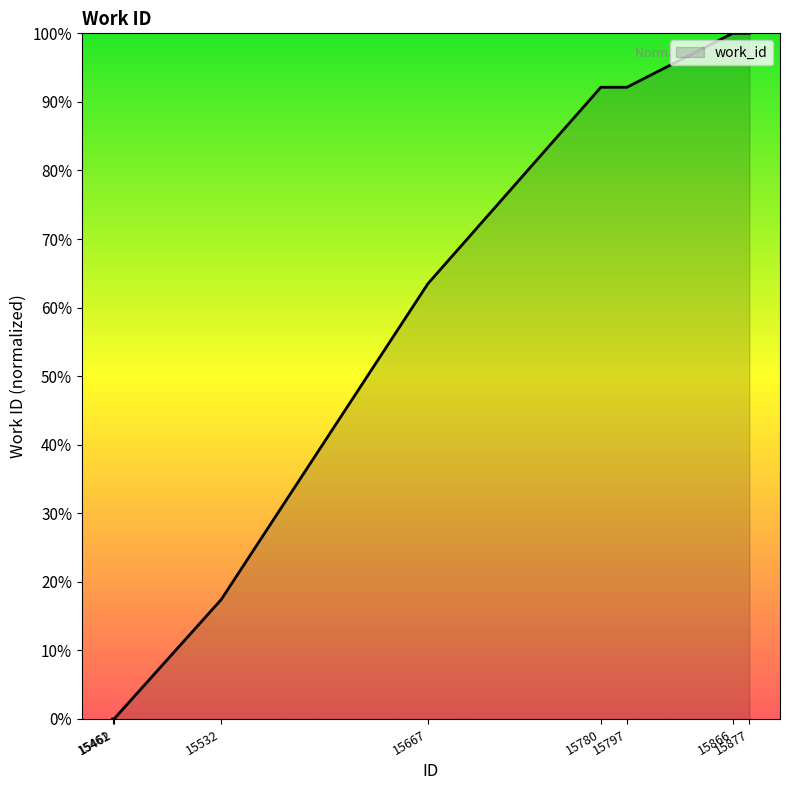

What is the greatest value displayed?

100.0